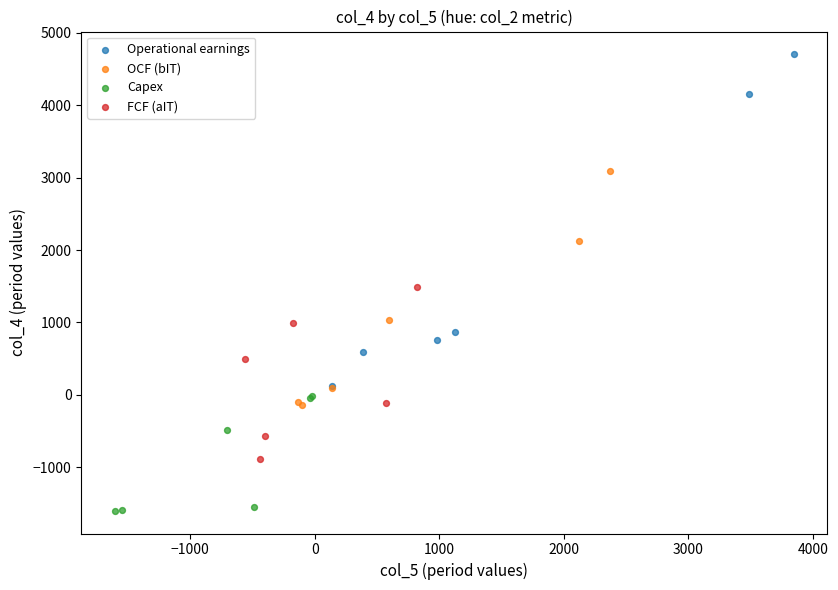

Which series has the widest spread of Y values?

Operational earnings